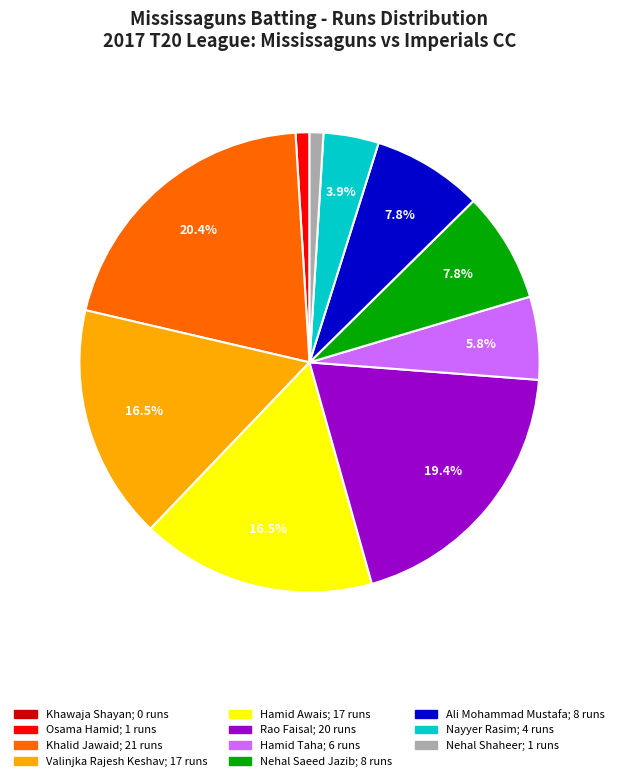

How much of the chart is everything except Hamid Taha?

94.2%